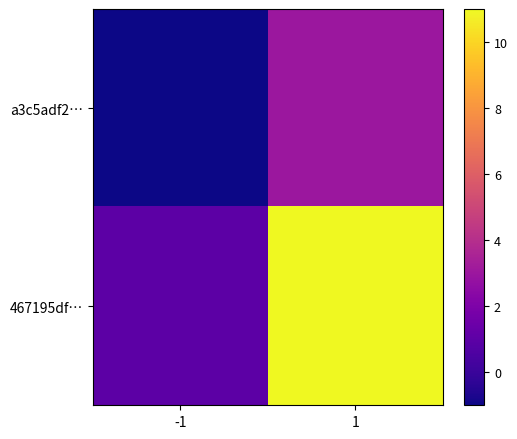

Reading right to left, what are all the values shown in this chart?

a3c5adf2…: 1=3	-1=-1
467195df…: 1=11	-1=1